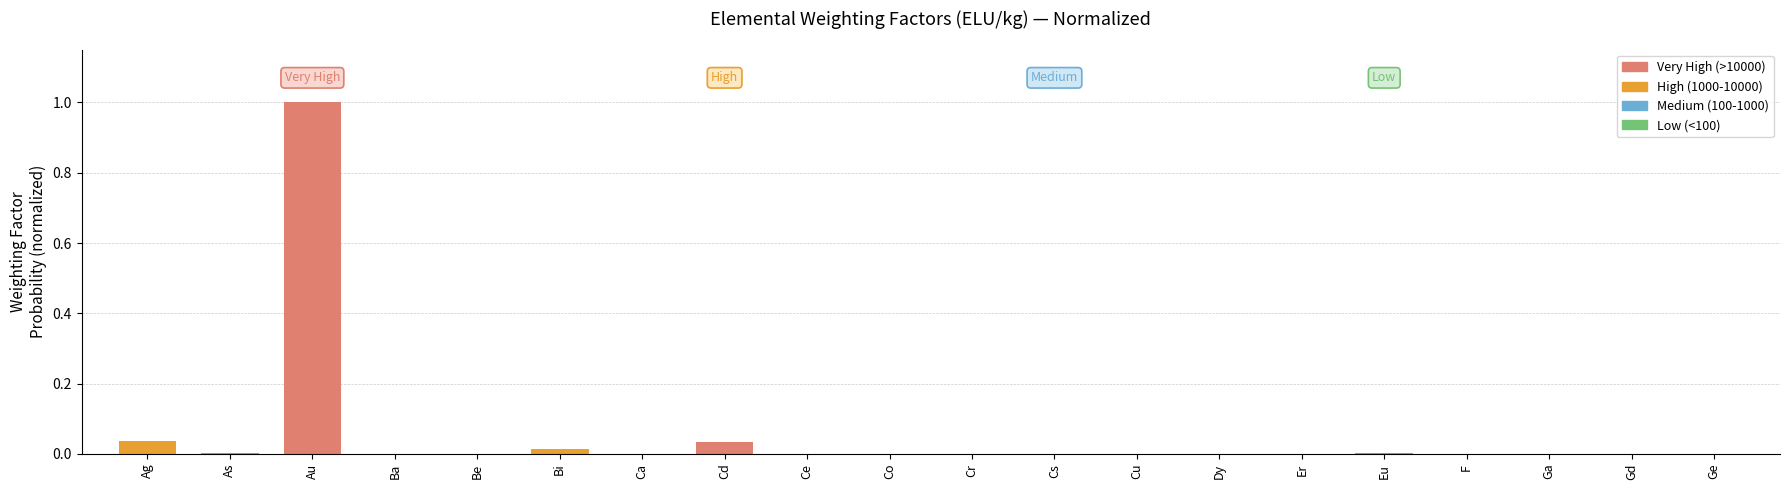

The value at Ag is 0.0. True or false?

True